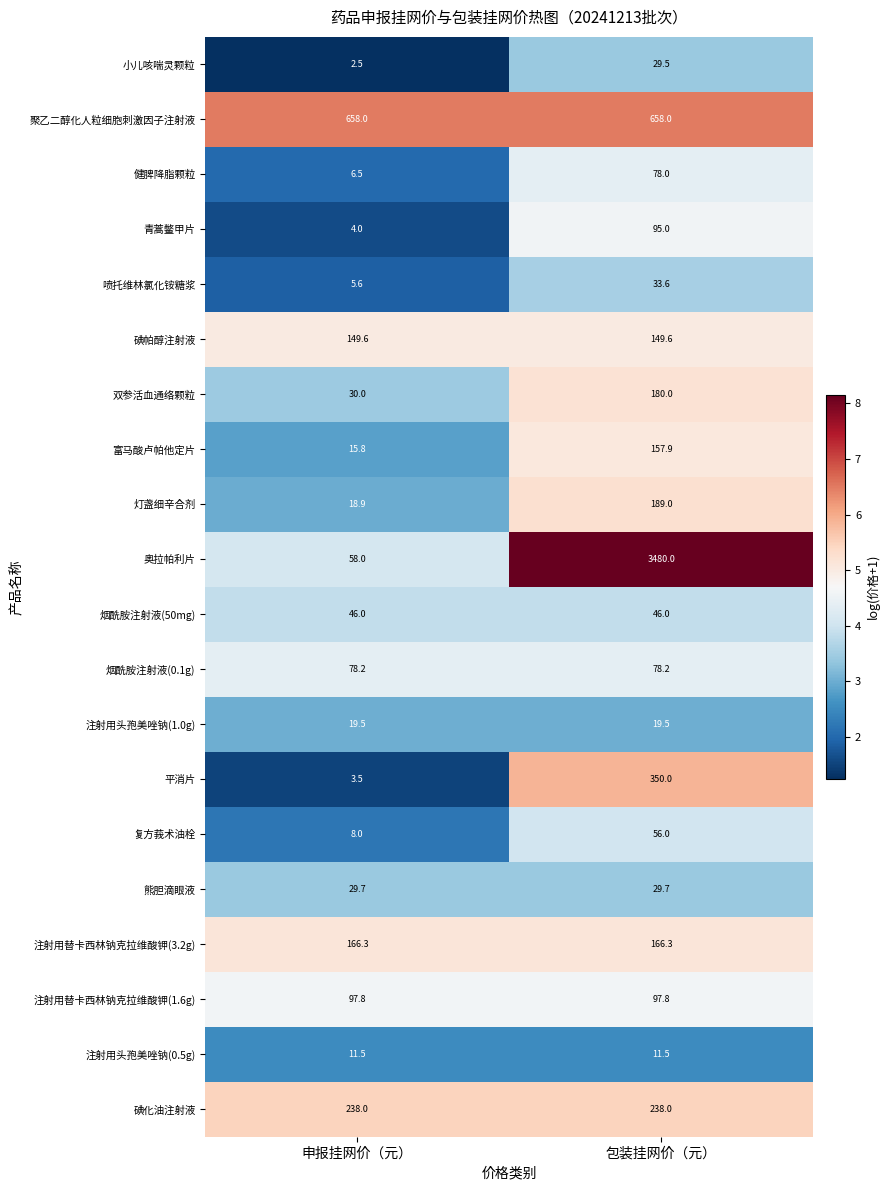

What is the spread (max minus min) of values at 申报挂网价（元）?

655.5